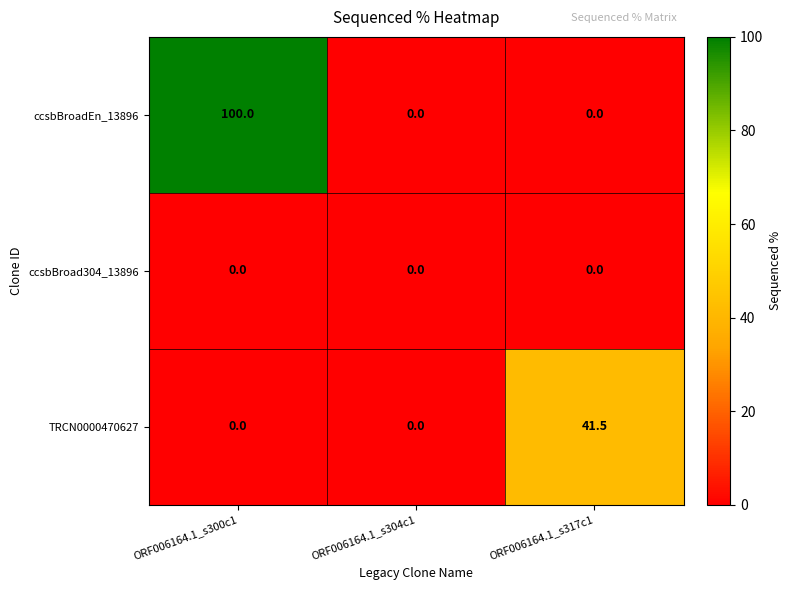

What is the sum of all TRCN0000470627 values?

41.5